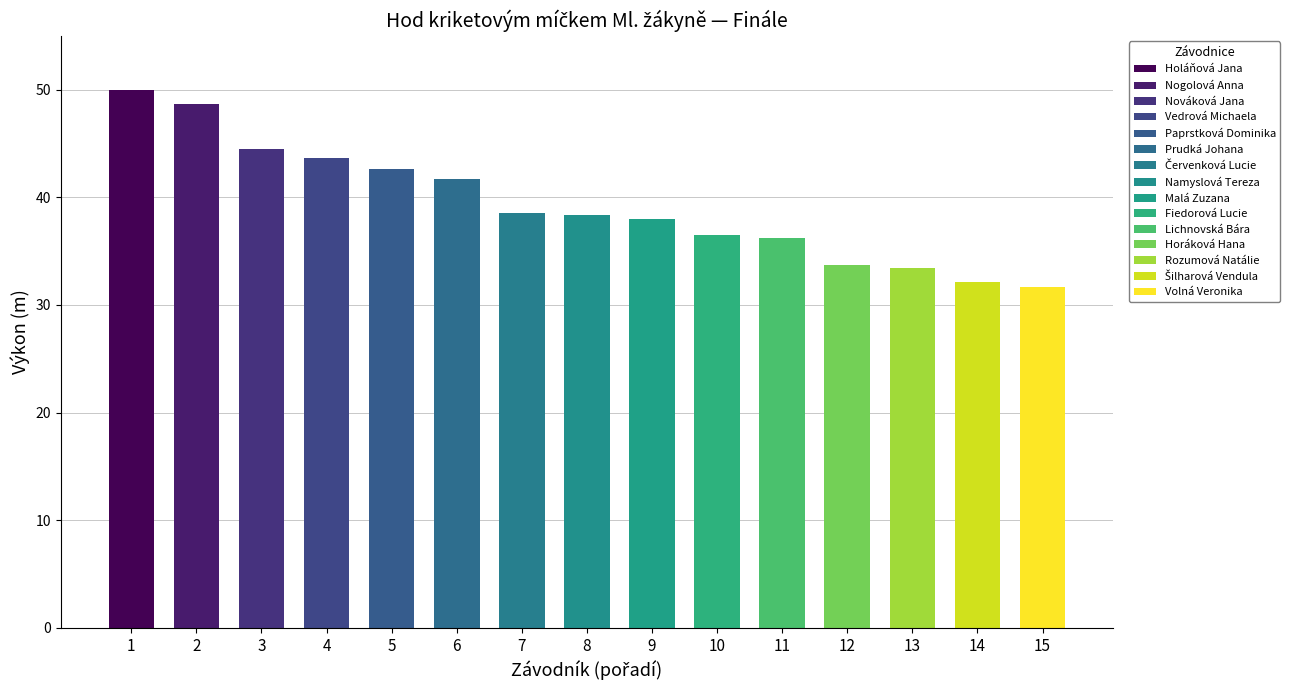

What is the approximate value at Holáňová Jana?

50.0